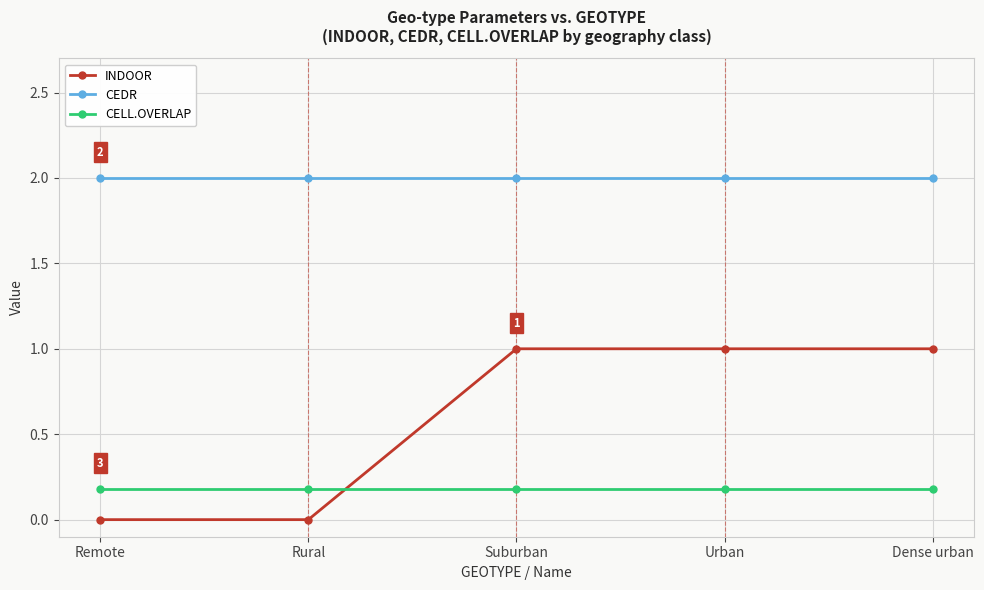

Is it true that CEDR equals 0.9 at Dense urban?

False